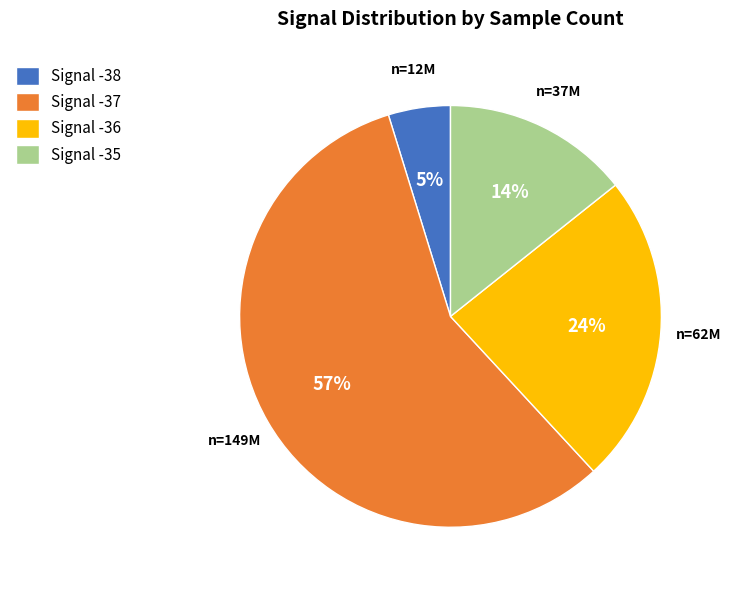

How many slices are in this pie chart?

4